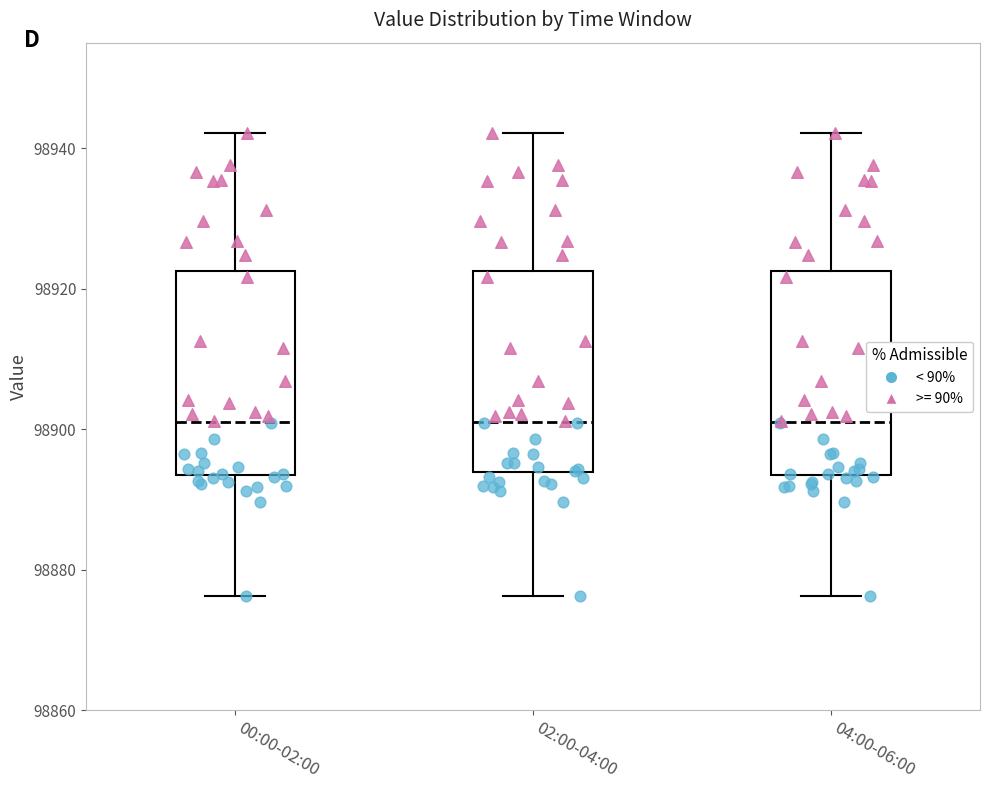

Reading left to right, read every box against the y-axis: the position of its median line, the range the box covers, and the ends of its whiskers. The values are not printed on the chart, so give them approximately, as read against the axis.

00:00-02:00: median 98902, box 98894 to 98922, whiskers 98876 to 98942
02:00-04:00: median 98902, box 98894 to 98922, whiskers 98876 to 98942
04:00-06:00: median 98902, box 98894 to 98922, whiskers 98876 to 98942